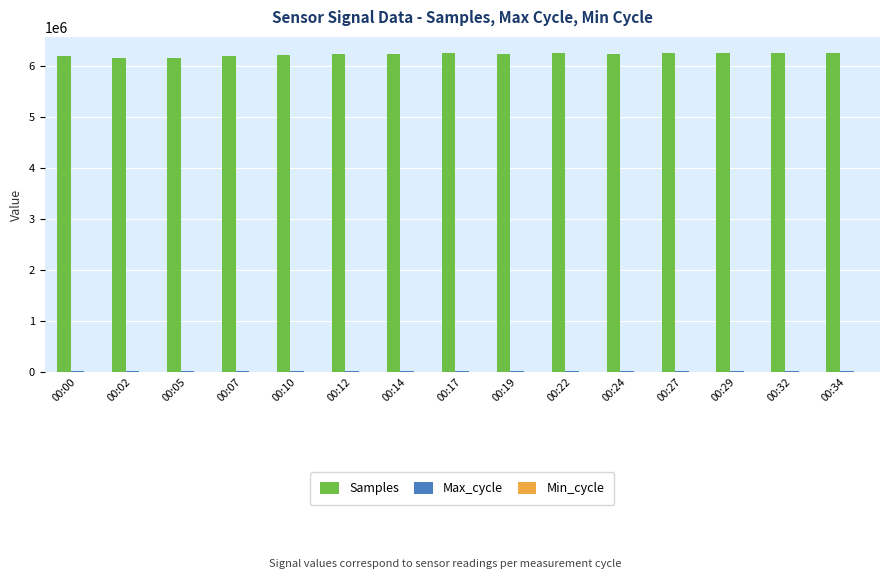

How many series are shown in this chart?

3